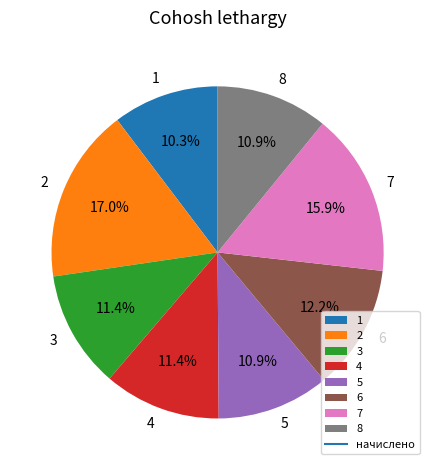

Count the number of slices in the pie.

8